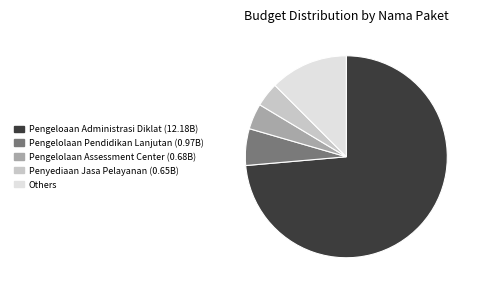

Which has a higher value, Others or Pengelolaan Assessment Center (0.68B)?

Others